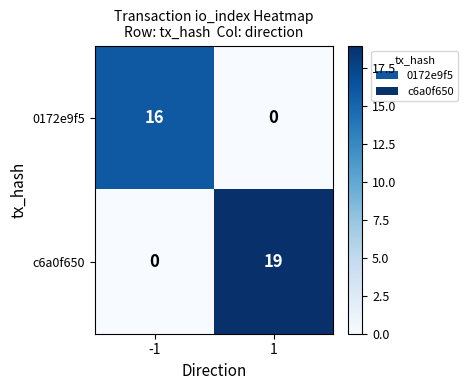

Between -1 and 1, which series saw the biggest shift?

c6a0f650